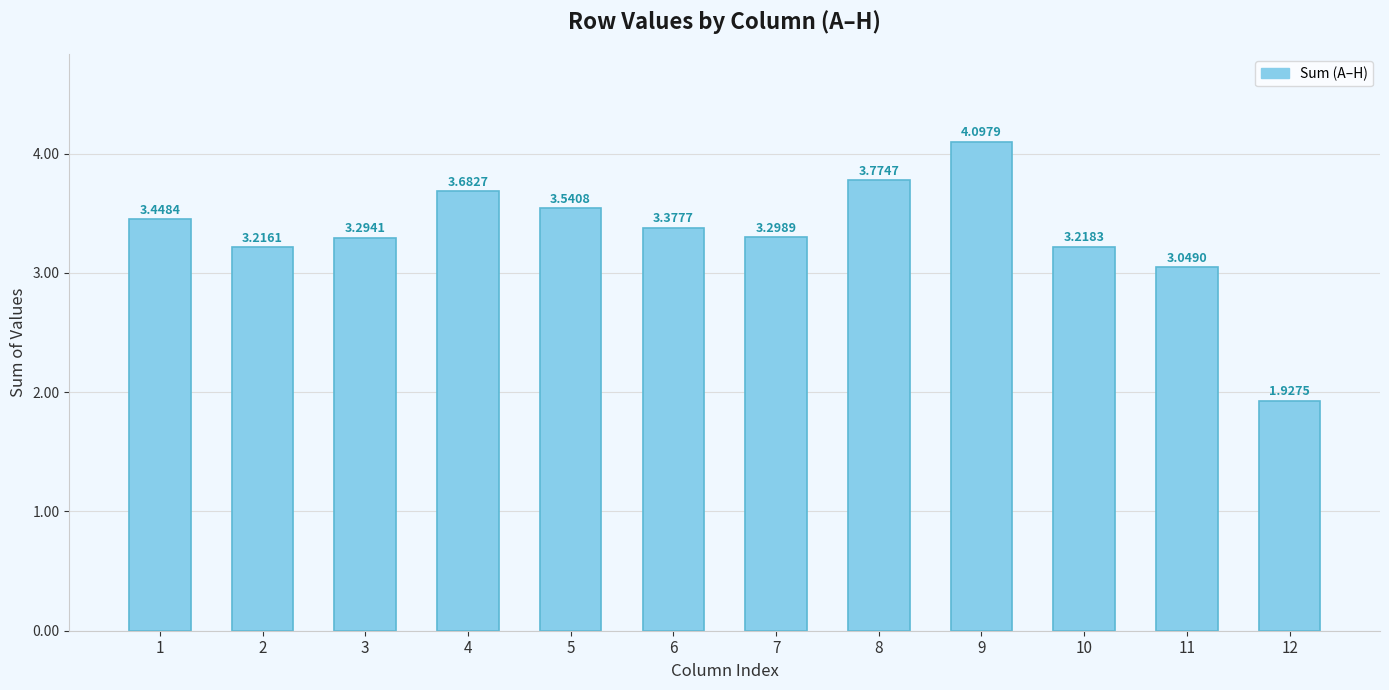

Rank the categories by value from highest to lowest.

9, 8, 4, 5, 1, 6, 7, 3, 10, 2, 11, 12